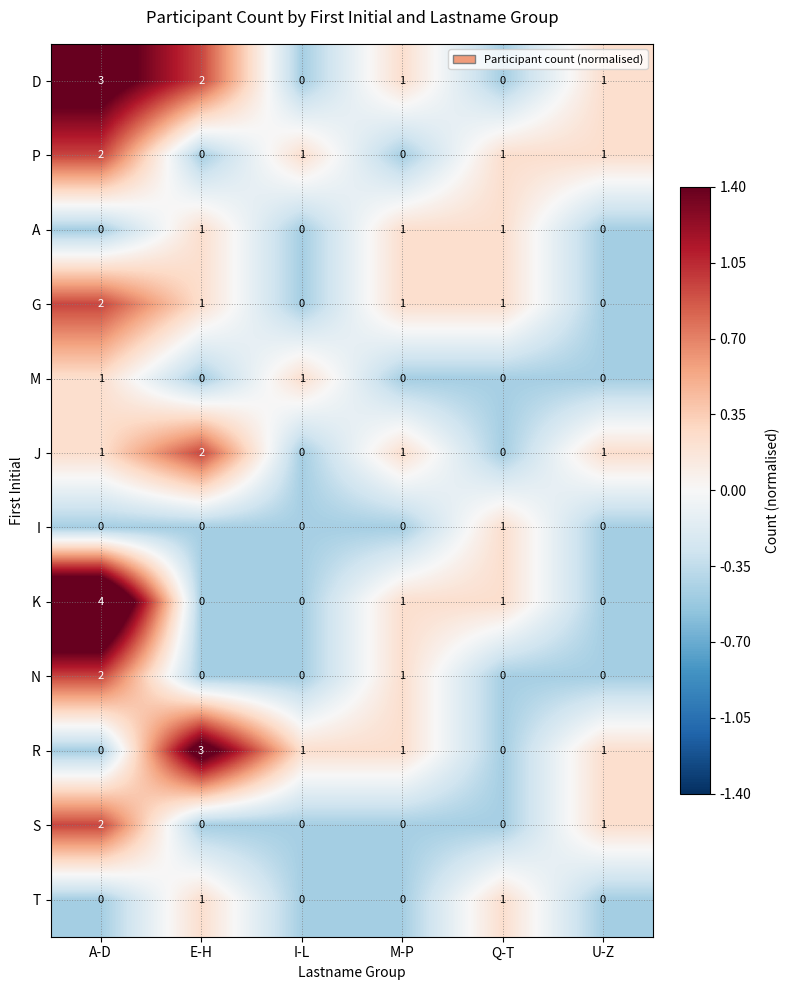

What is the greatest value displayed?

4